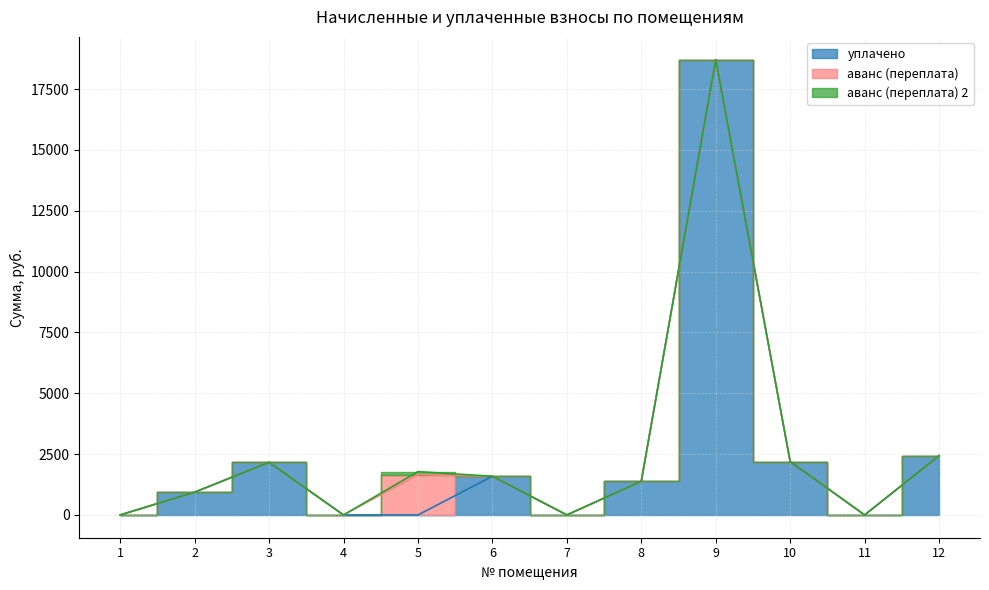

At which label does уплачено first exceed 1383?

3